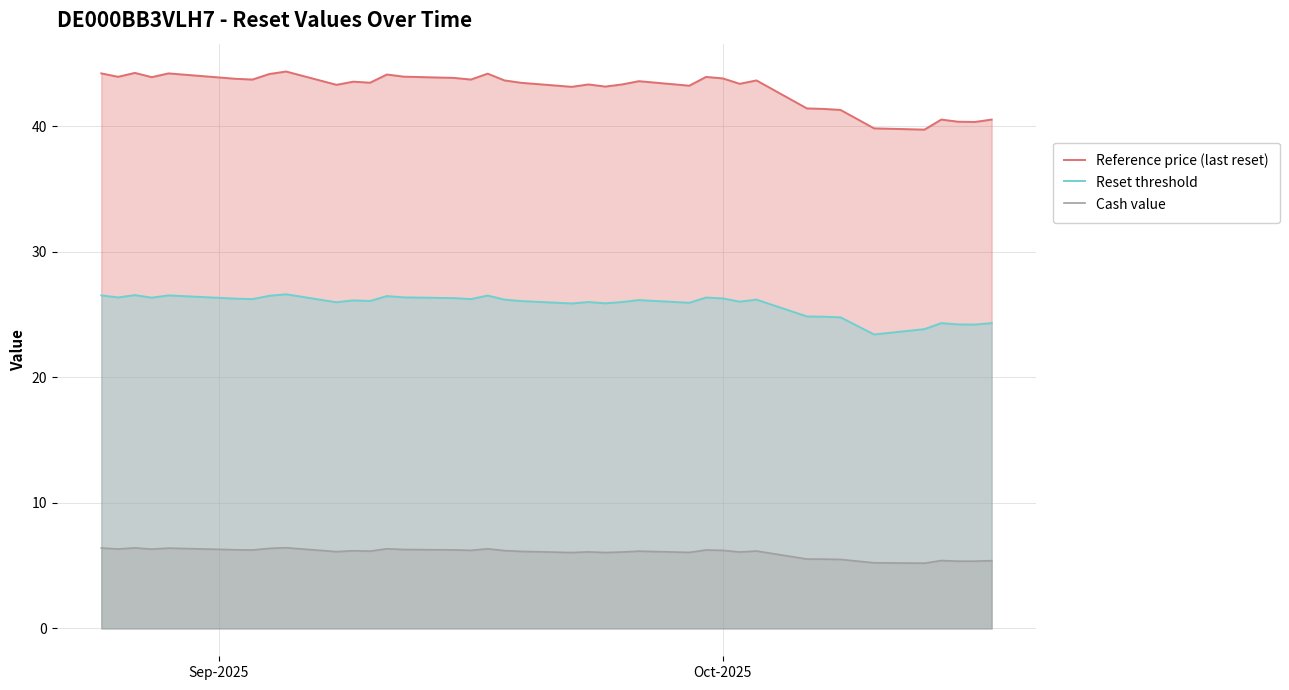

Which series has the widest spread of values?

Reference price (last reset)